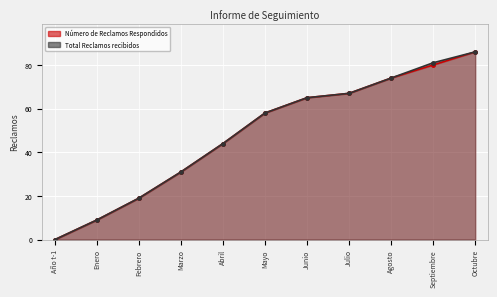

The value of Total Reclamos recibidos at Junio is 25. True or false?

False